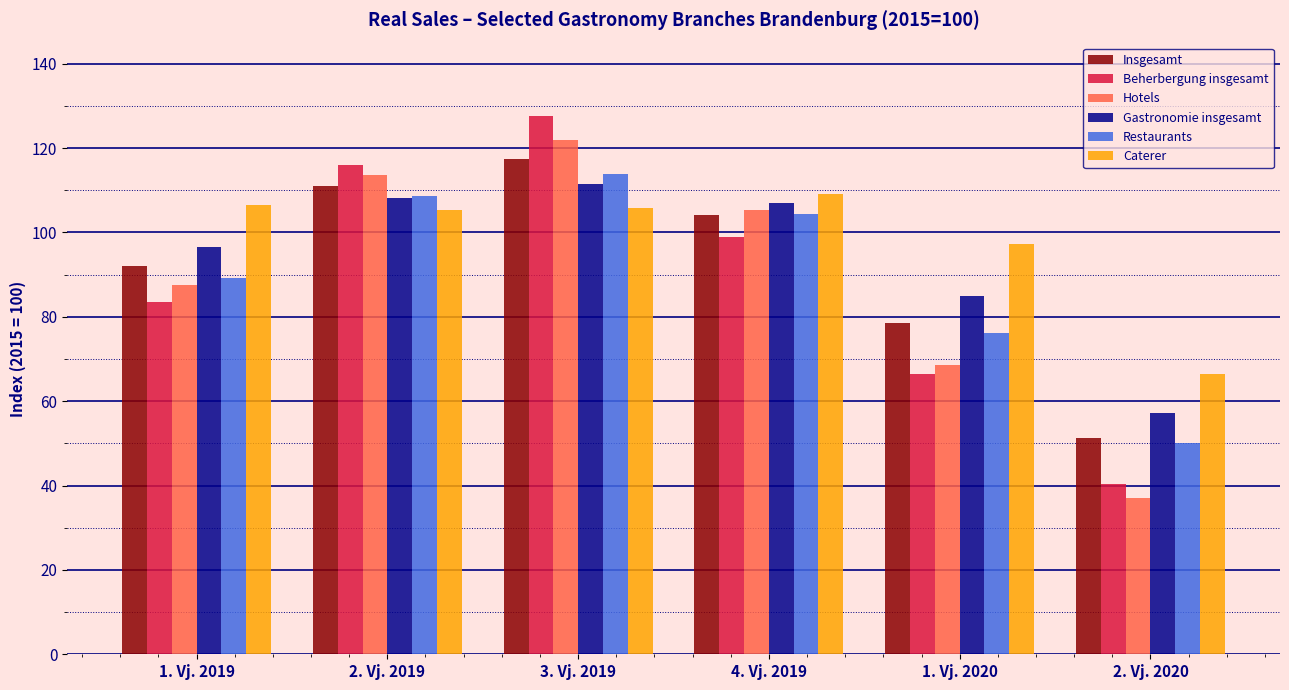

Which series changed the most between 2. Vj. 2019 and 3. Vj. 2019?

Beherbergung insgesamt